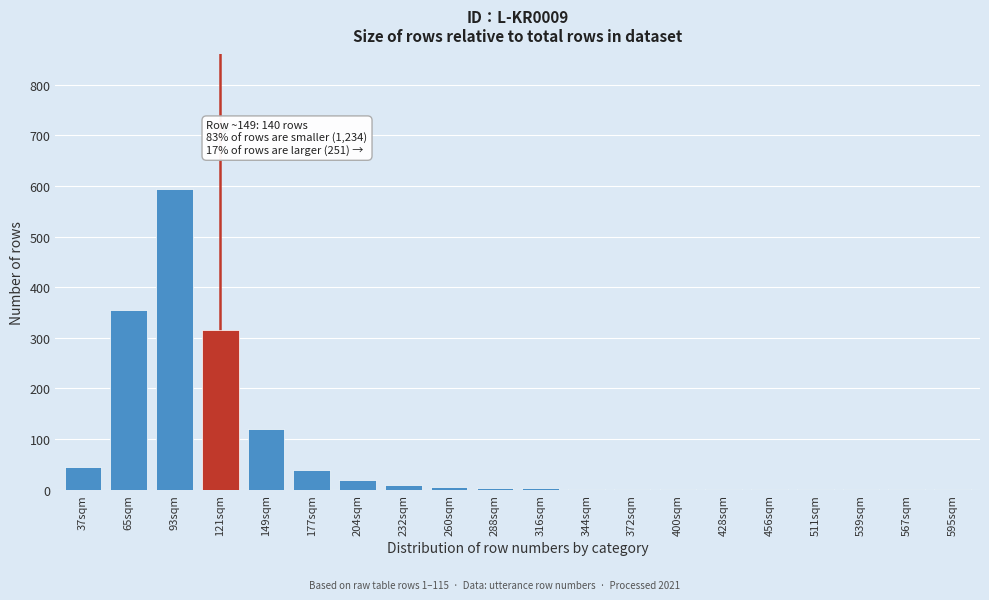

What is the sum of all values?

1520